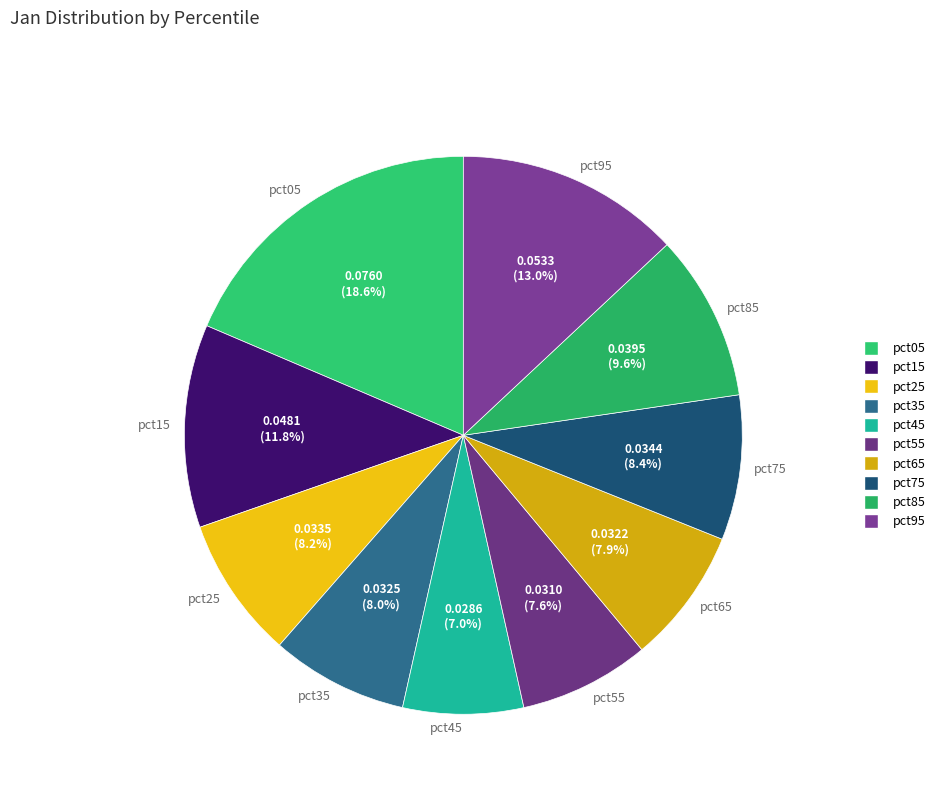

Is there any slice that represents more than half of the pie?

No